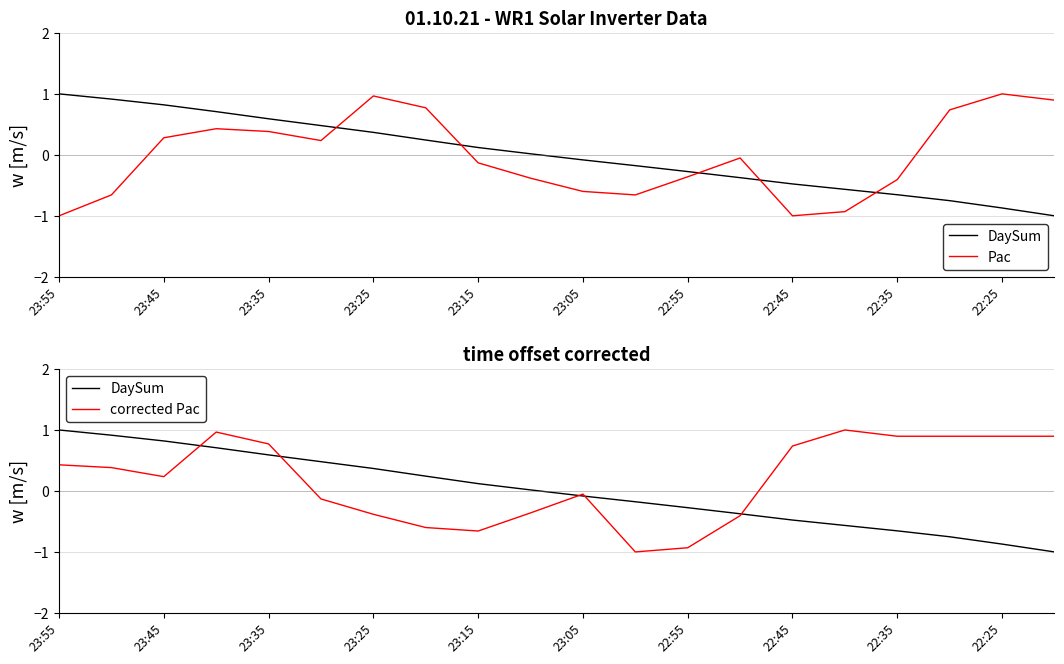

At 17, list the series in order from smallest to largest.

DaySum, Pac, corrected Pac